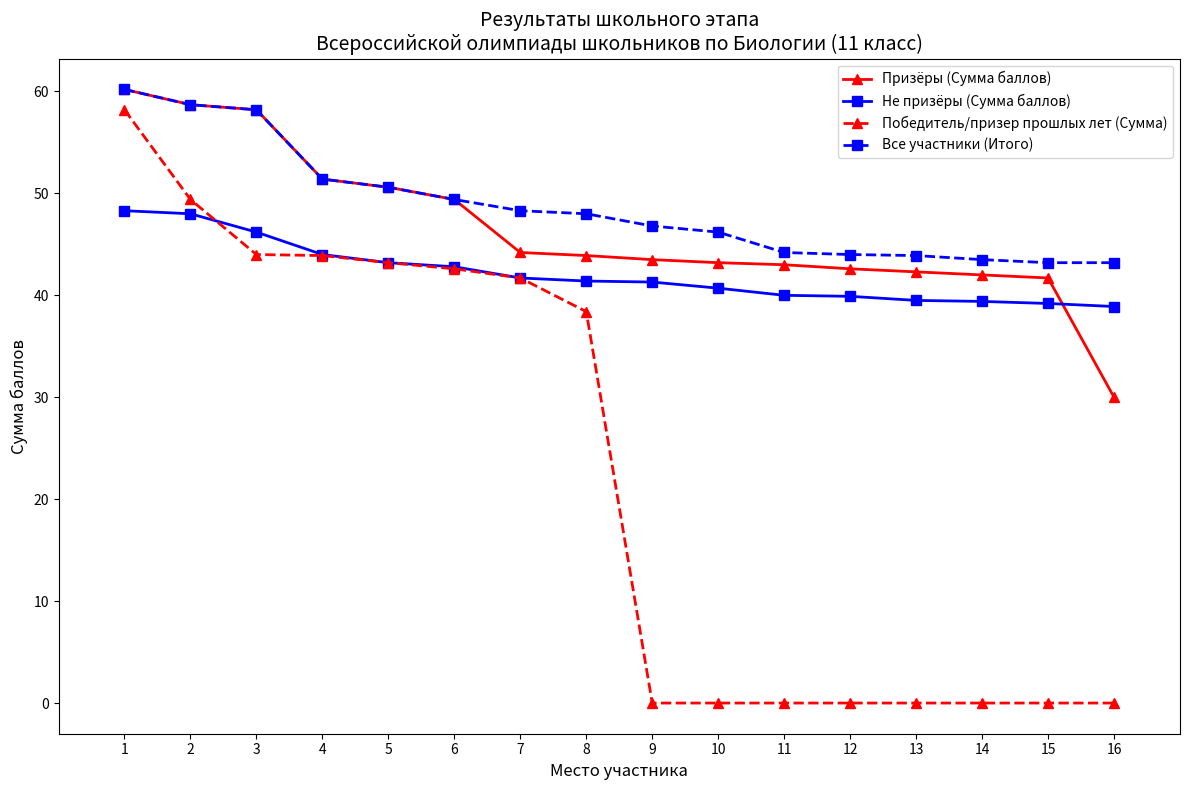

What is the spread (max minus min) of values at 15?

43.2